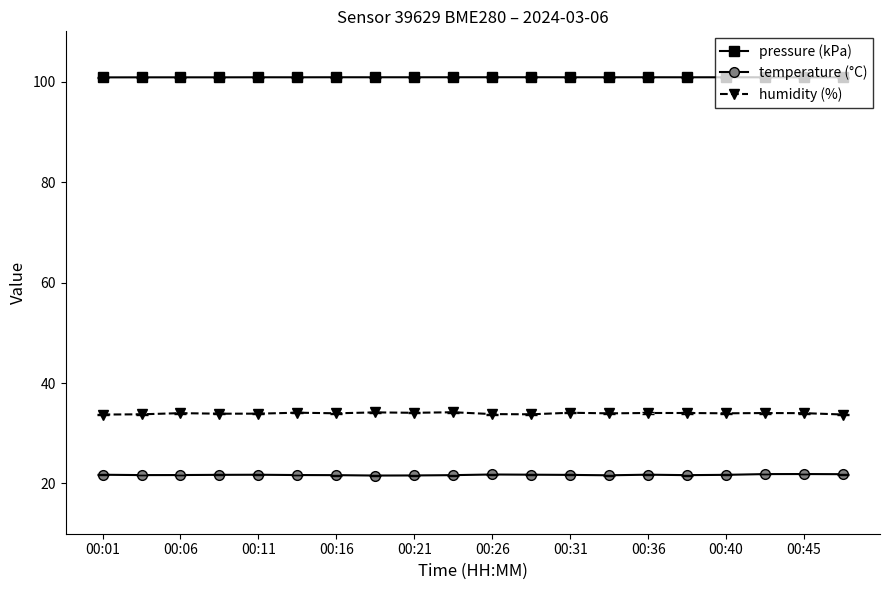

What is the lowest value of the humidity (%) series?

33.7